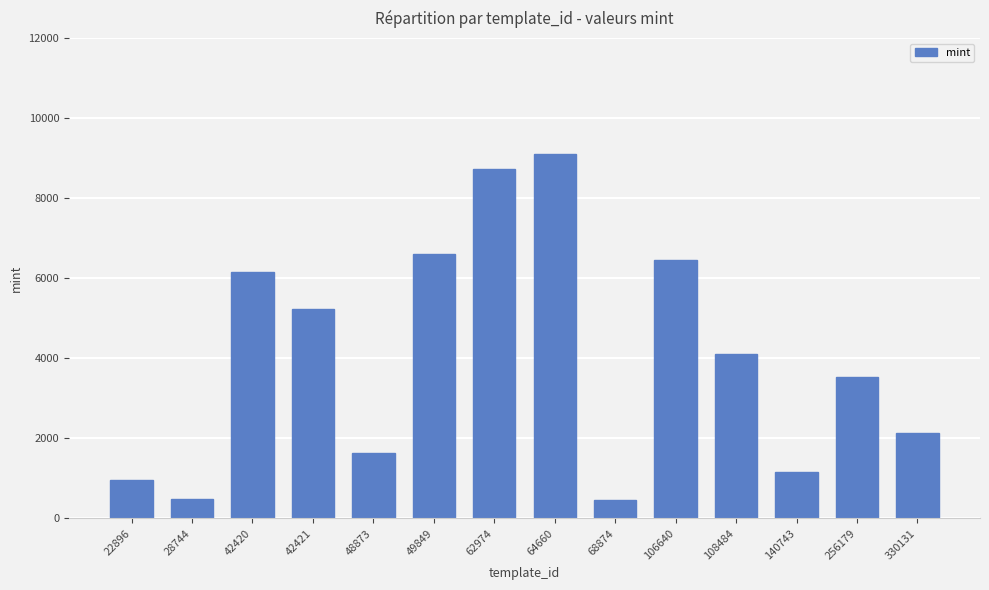

What is the greatest value displayed?

9103